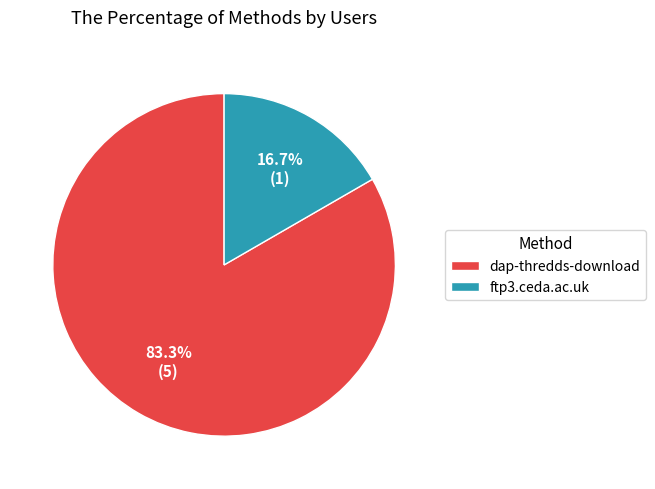

Is there any slice that represents more than half of the pie?

Yes